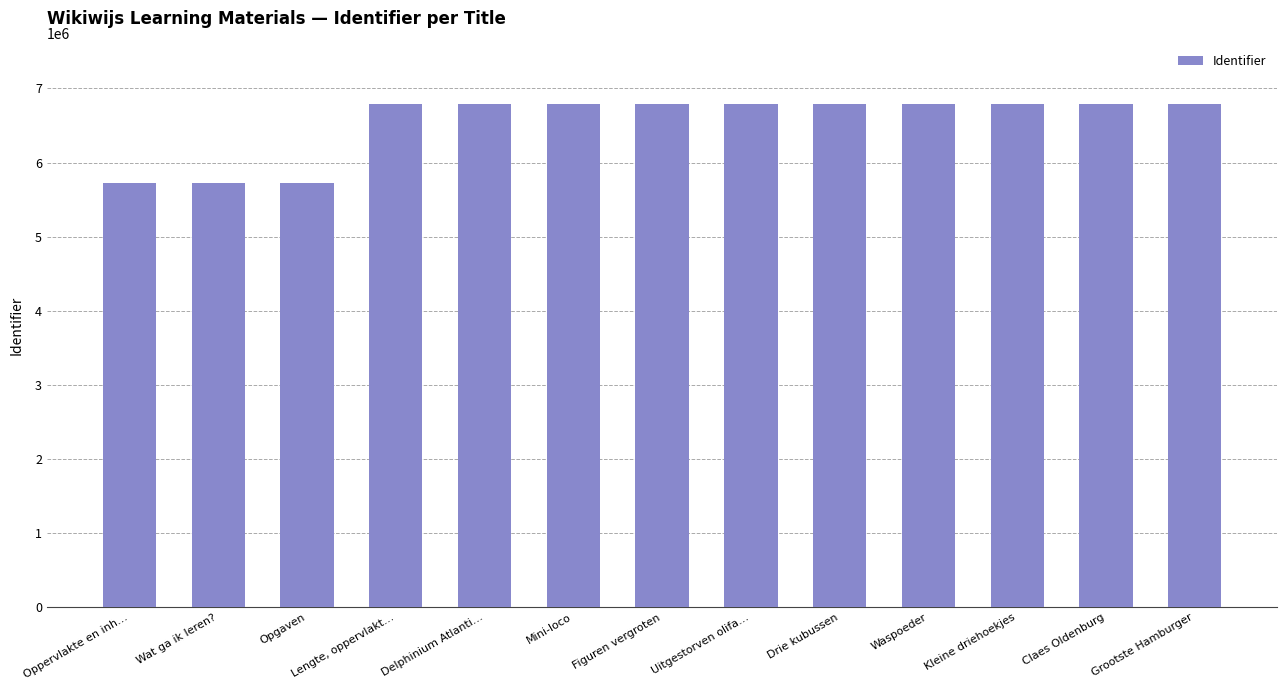

Rank the categories by value from highest to lowest.

Grootste Hamburger, Claes Oldenburg, Kleine driehoekjes, Waspoeder, Drie kubussen, Uitgestorven olifa…, Figuren vergroten, Mini-loco, Delphinium Atlanti…, Lengte, oppervlakt…, Opgaven, Wat ga ik leren?, Oppervlakte en inh…